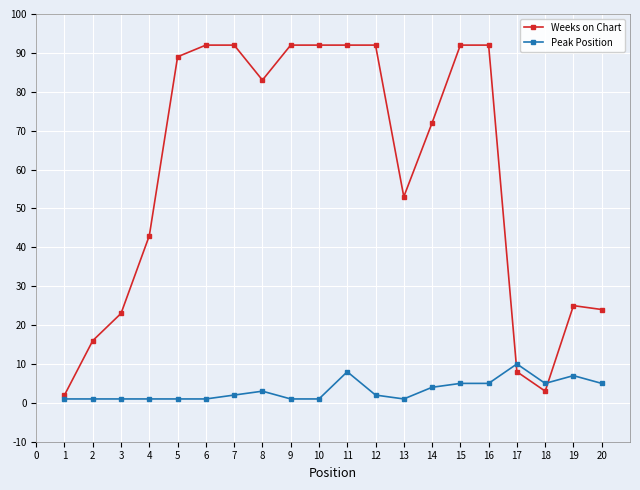

Rank the series by their maximum value, from lowest to highest.

Peak Position, Weeks on Chart